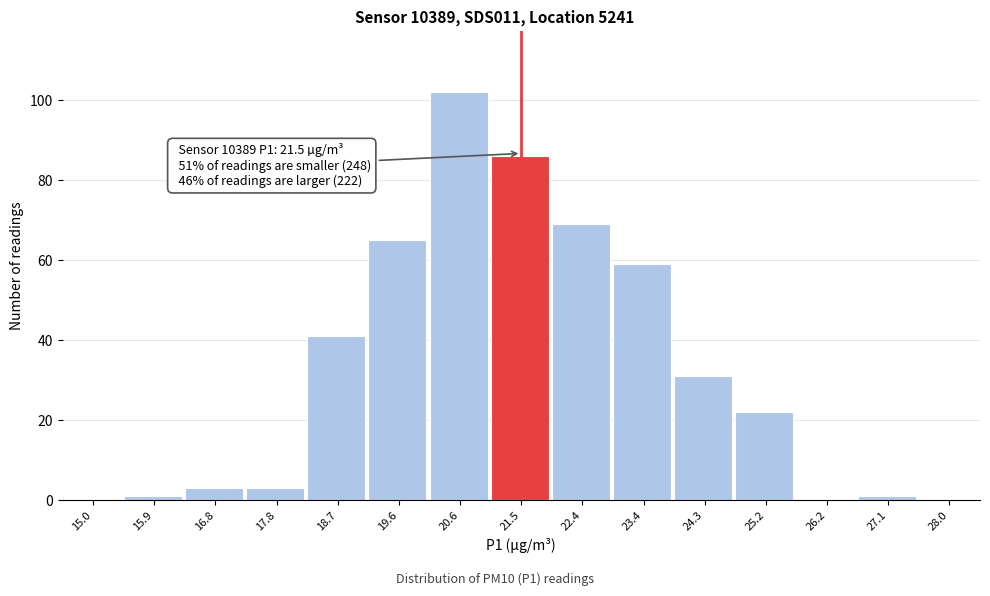

Which range on the x-axis has the tallest bar?

20.1 to 21.0